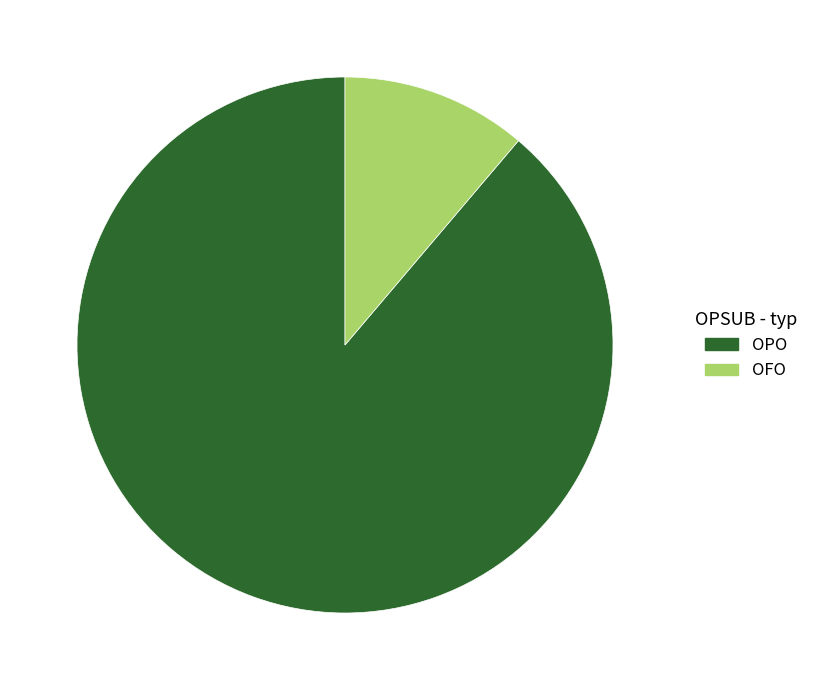

The OFO slice represents 1% of the pie. True or false?

False